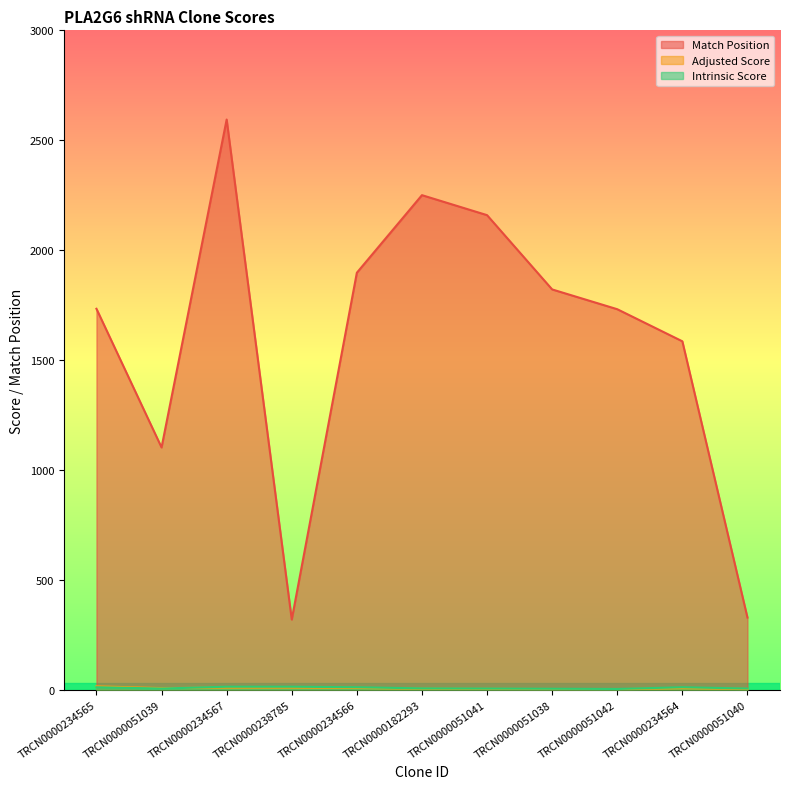

True or false: Adjusted Score has a value of 4.8 at TRCN0000238785.

False